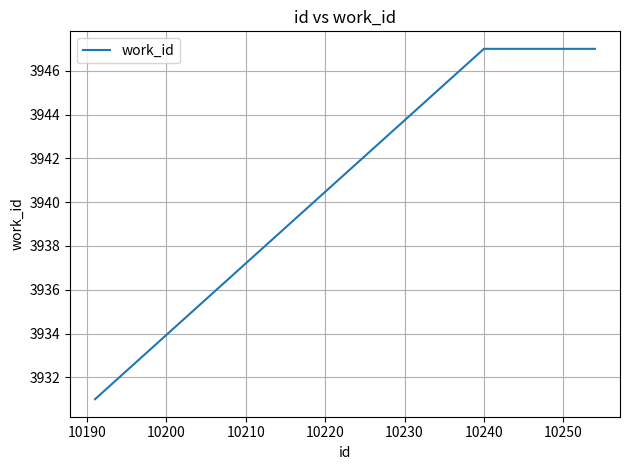

How many lines are shown in the chart?

1